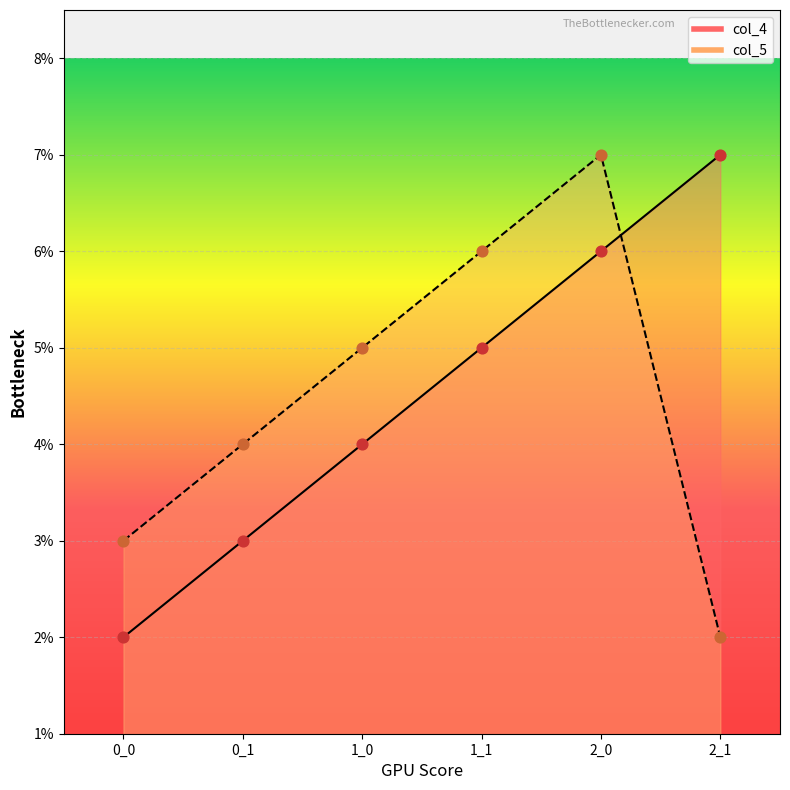

Which series contains the highest Y value?

col_4